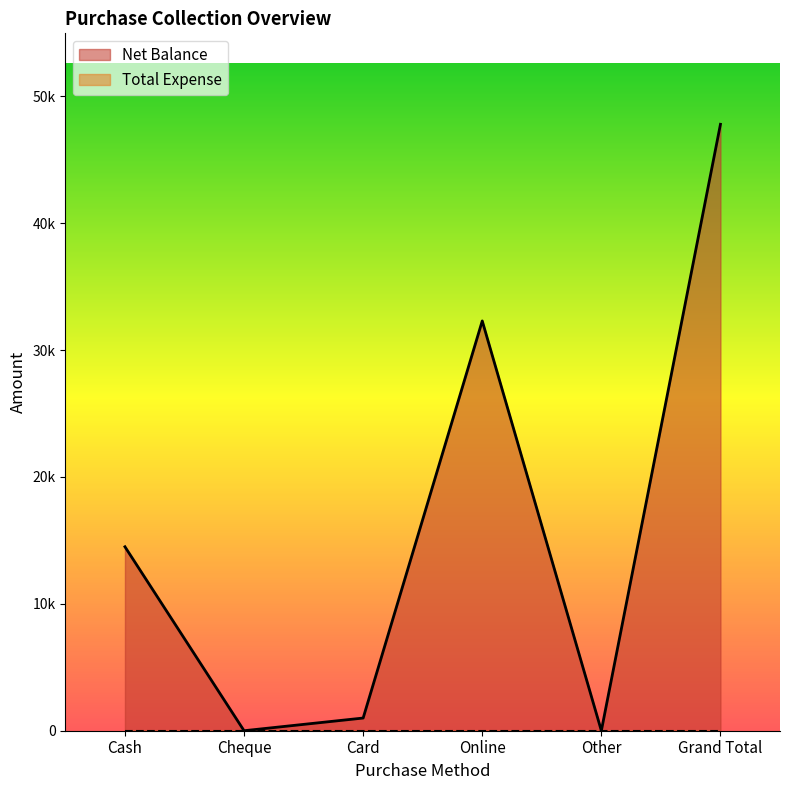

What is the difference between the maximum and minimum values?

47800